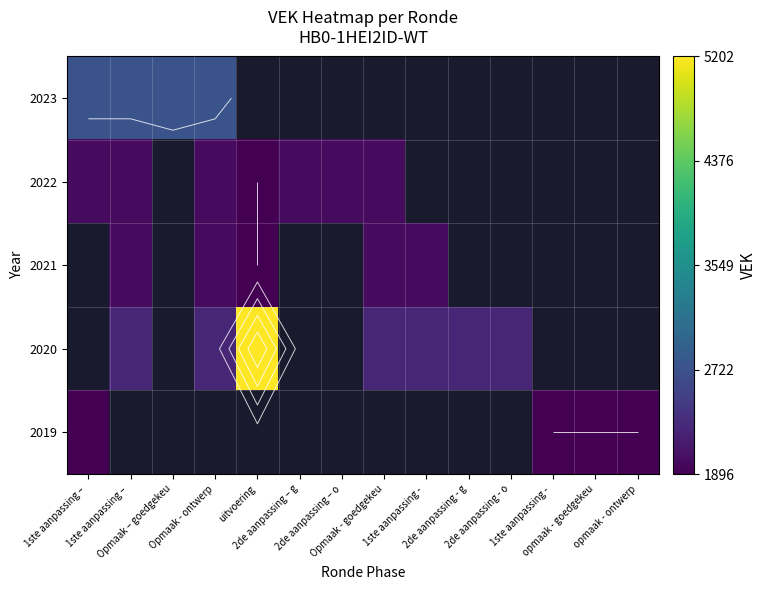

List the labels in order of 2023 value, largest first.

1ste aanpassing –, 1ste aanpassing –, Opmaak – goedgekeu, Opmaak - ontwerp, uitvoering, 2de aanpassing – g, 2de aanpassing – o, Opmaak - goedgekeu, 1ste aanpassing -, 2de aanpassing - g, 2de aanpassing - o, 1ste aanpassing -, opmaak - goedgekeu, opmaak - ontwerp